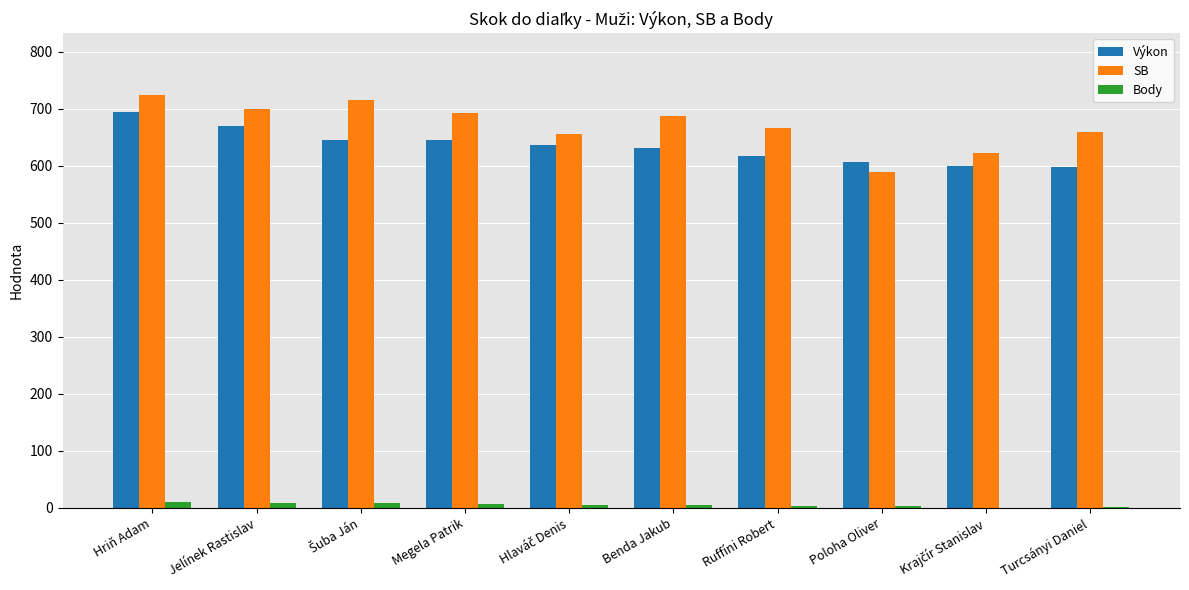

The Výkon series shows 268 at Ruffíni Robert. True or false?

False